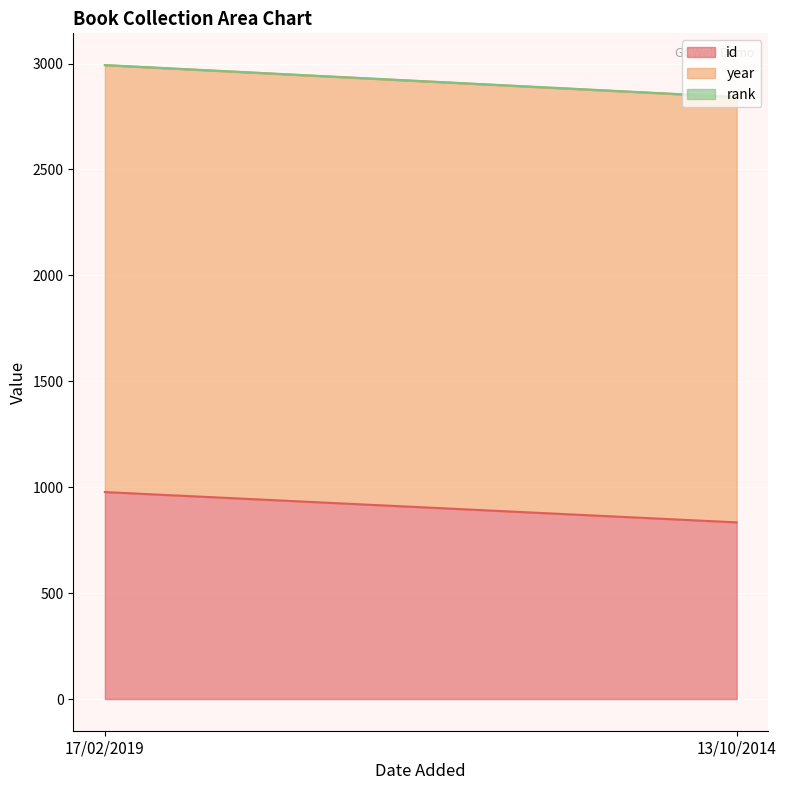

Is it true that year equals 3613 at 17/02/2019?

False